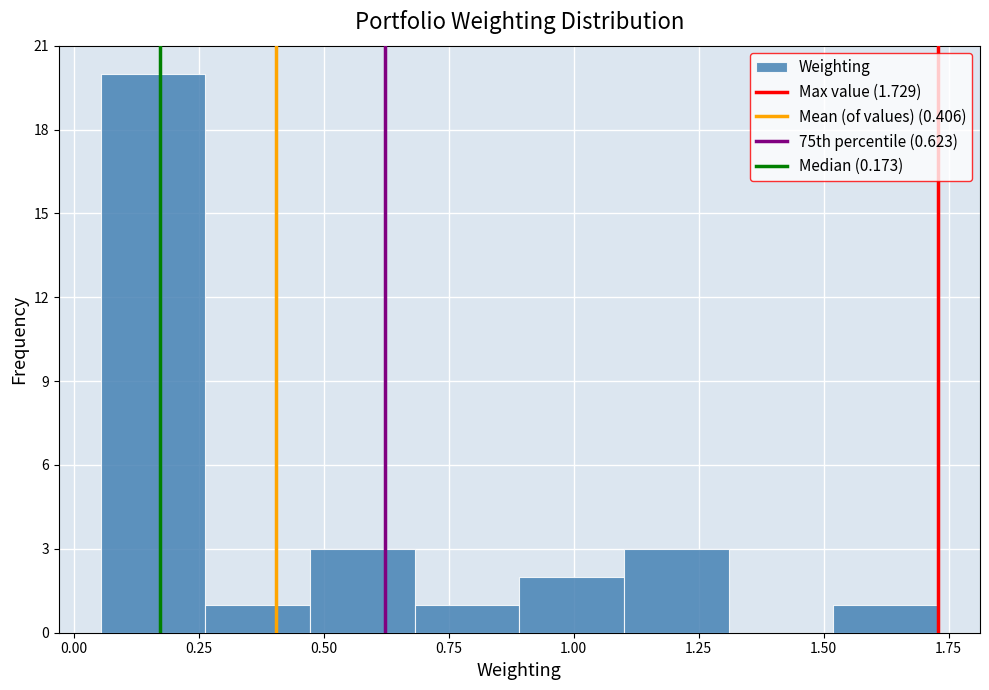

How tall is the bar that spans 1.50 to 1.75 on the x-axis? Neither the bar edges nor the heights are printed on the chart, so give them approximately, as read against the axes.

1